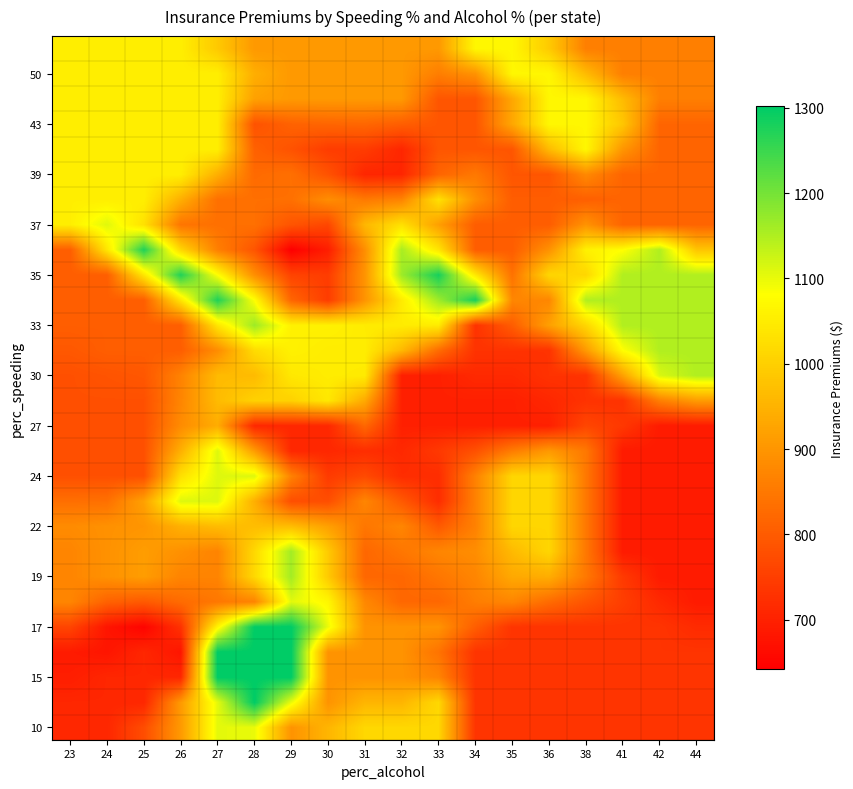

What is the total value across all series at 41?

23613.9